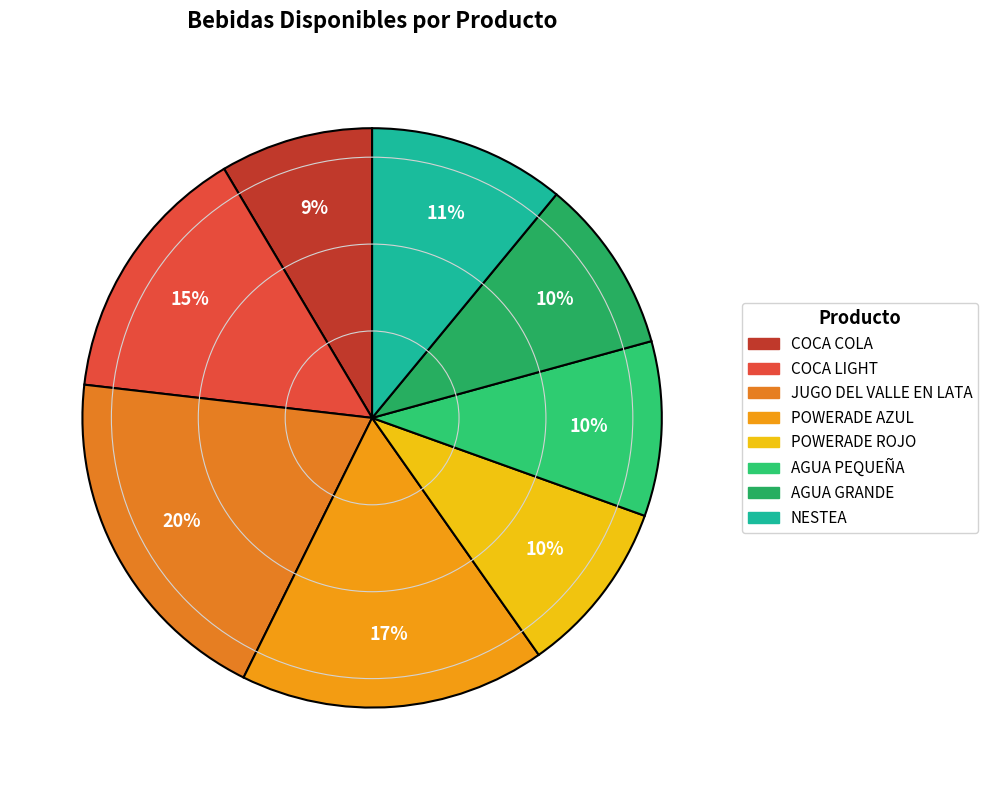

The NESTEA slice represents 22% of the pie. True or false?

False